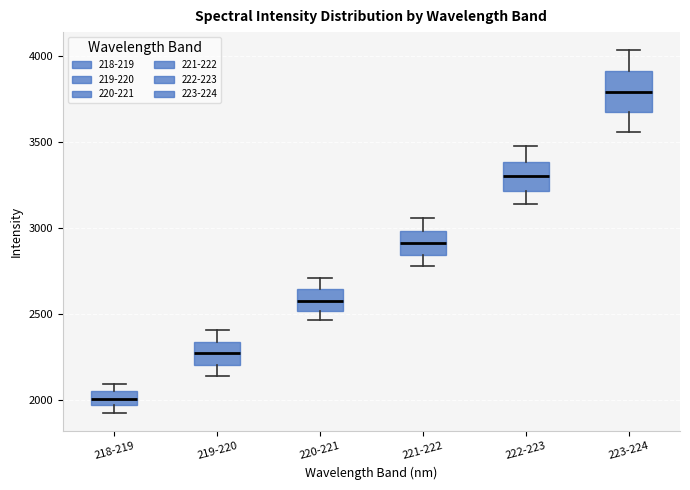

Reading left to right, transcribe this box plot: for each box, give where its median line is, the range the box spans, and where its two whiskers end, as read against the y-axis. The values are not printed on the chart, so give them approximately, as read against the axis.

218-219: median 2000, box 1950 to 2050, whiskers 1900 to 2100
219-220: median 2250, box 2200 to 2350, whiskers 2150 to 2400
220-221: median 2600, box 2500 to 2650, whiskers 2450 to 2700
221-222: median 2900, box 2850 to 3000, whiskers 2800 to 3050
222-223: median 3300, box 3200 to 3400, whiskers 3150 to 3450
223-224: median 3800, box 3700 to 3900, whiskers 3550 to 4050